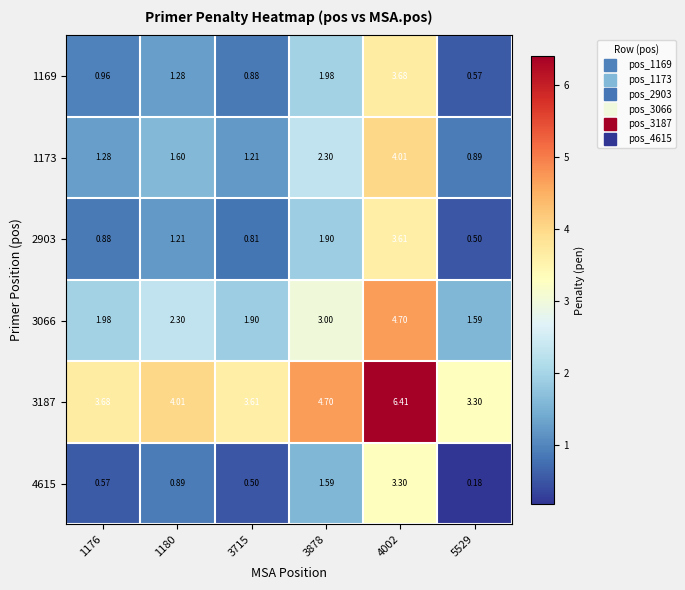

Is the value of 1173 at 5529 greater than the value of 4615 at 4002?

No